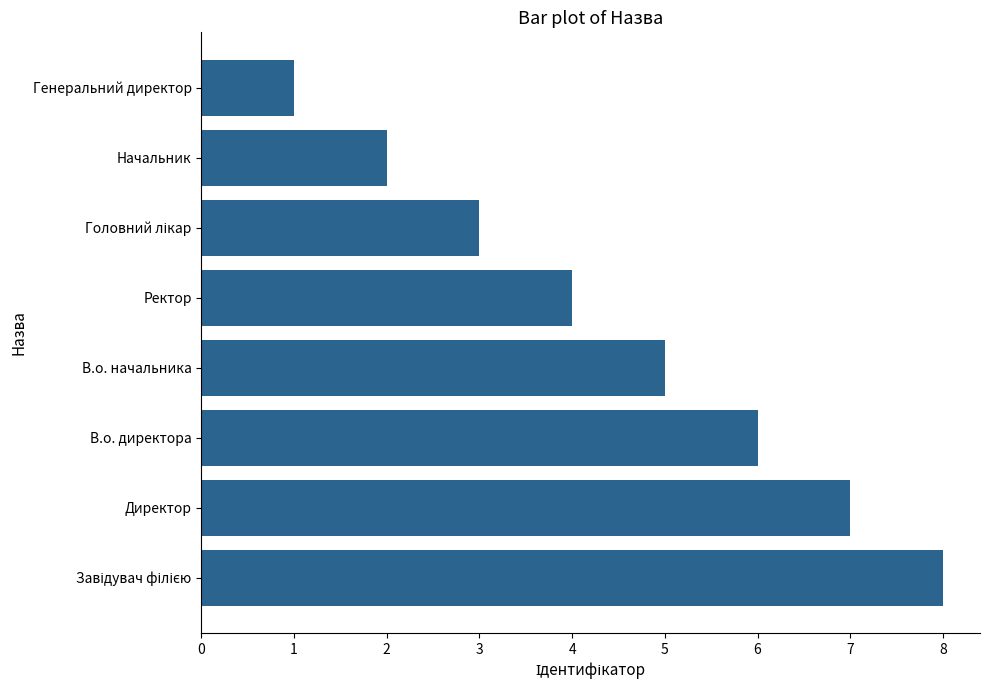

The chart shows a value of 2 at Начальник. True or false?

True